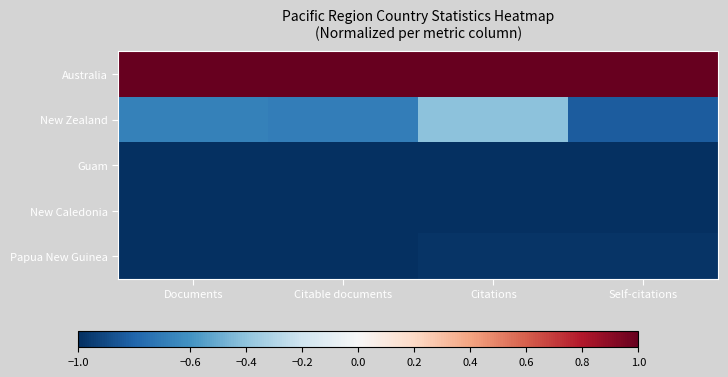

Reading right to left, extract all data points from this chart.

Australia: Self-citations=1.0	Citations=1.0	Citable documents=1.0	Documents=1.0
New Zealand: Self-citations=-0.8	Citations=-0.4	Citable documents=-0.7	Documents=-0.7
Guam: Self-citations=-1.0	Citations=-1.0	Citable documents=-1.0	Documents=-1.0
New Caledonia: Self-citations=-1.0	Citations=-1.0	Citable documents=-1.0	Documents=-1.0
Papua New Guinea: Self-citations=-1.0	Citations=-1.0	Citable documents=-1.0	Documents=-1.0